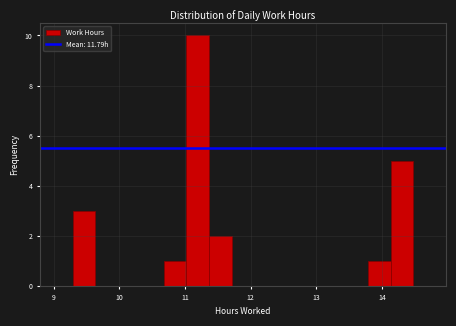

Around what value on the x-axis is the tallest bar? Give the approximate position of its centre, as read against the axis.

11.2